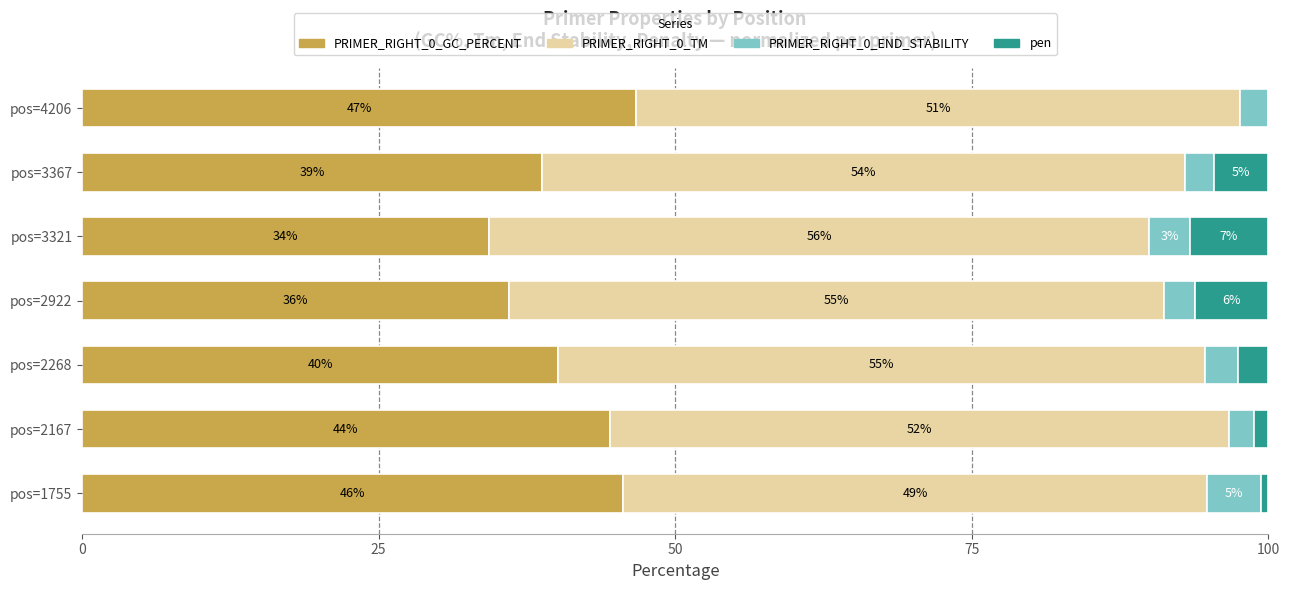

Reading right to left, transcribe all the data shown in this chart.

PRIMER_RIGHT_0_GC_PERCENT: 46.7	38.8	34.3	36.0	40.1	44.5	45.6
PRIMER_RIGHT_0_TM: 50.9	54.2	55.7	55.2	54.5	52.2	49.2
PRIMER_RIGHT_0_END_STABILITY: 2.4	2.5	3.4	2.6	2.8	2.1	4.6
pen: 0.0	4.6	6.6	6.2	2.6	1.2	0.6